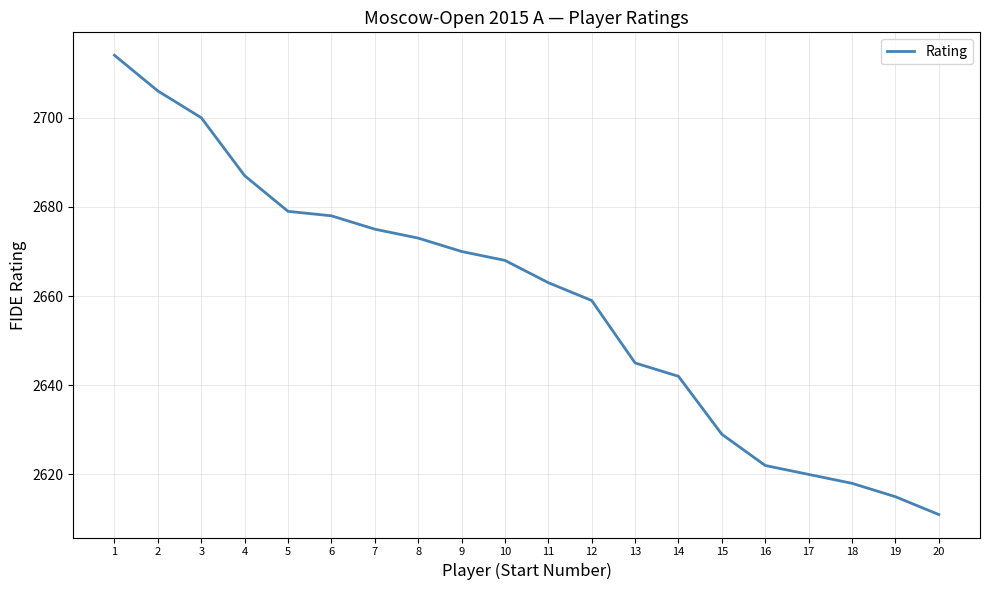

What is the change in value from 3 to 4?

-13